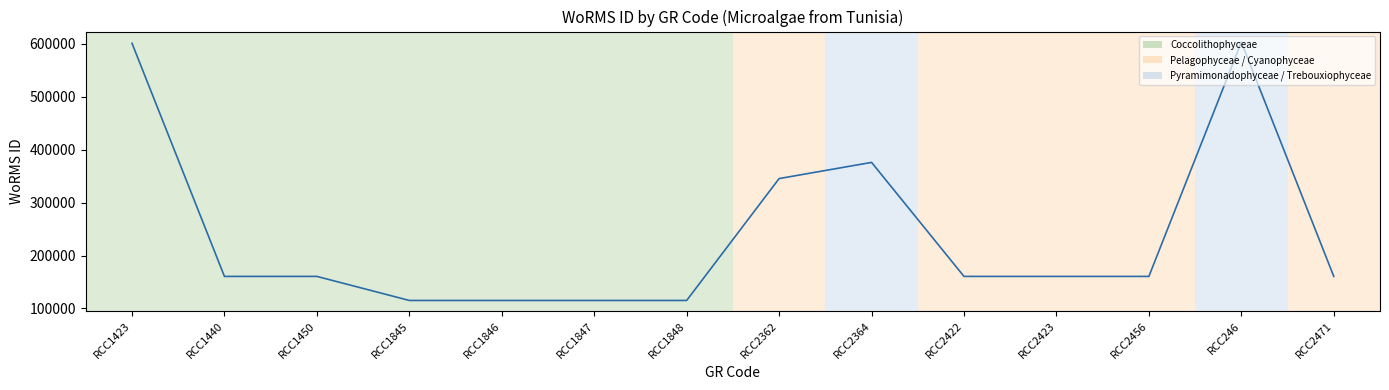

Count the number of categories in the chart.

14